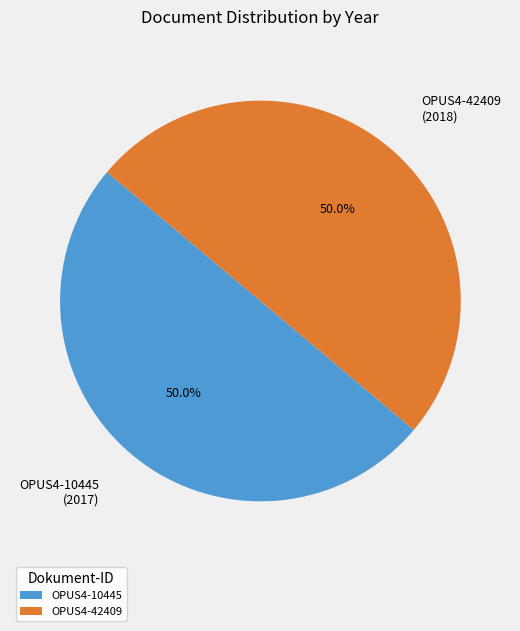

To the nearest percent, what is the combined percentage of OPUS4-10445 and OPUS4-42409?

100%